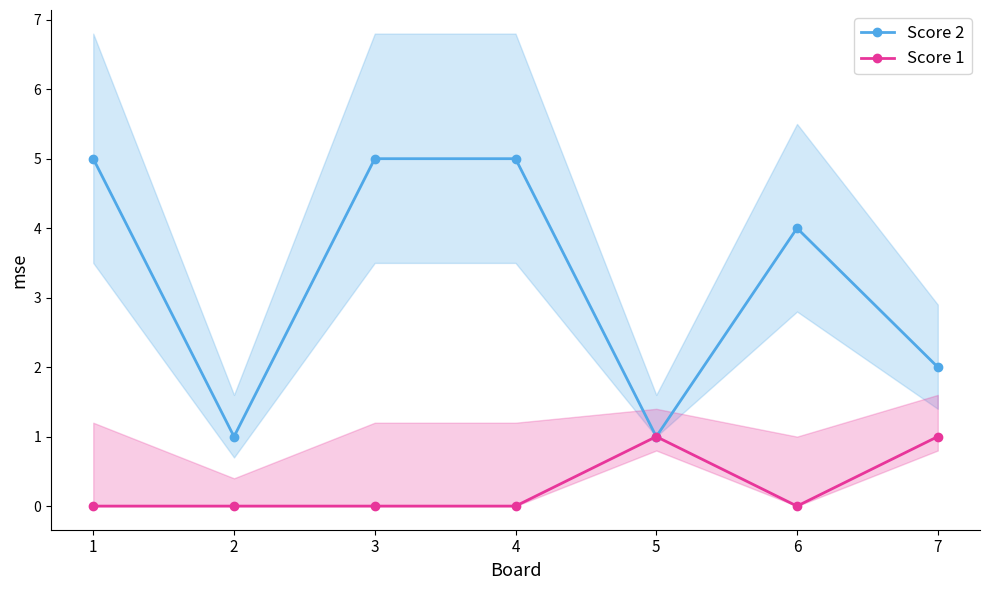

At 1, list the series in order from smallest to largest.

Score 1, Score 2